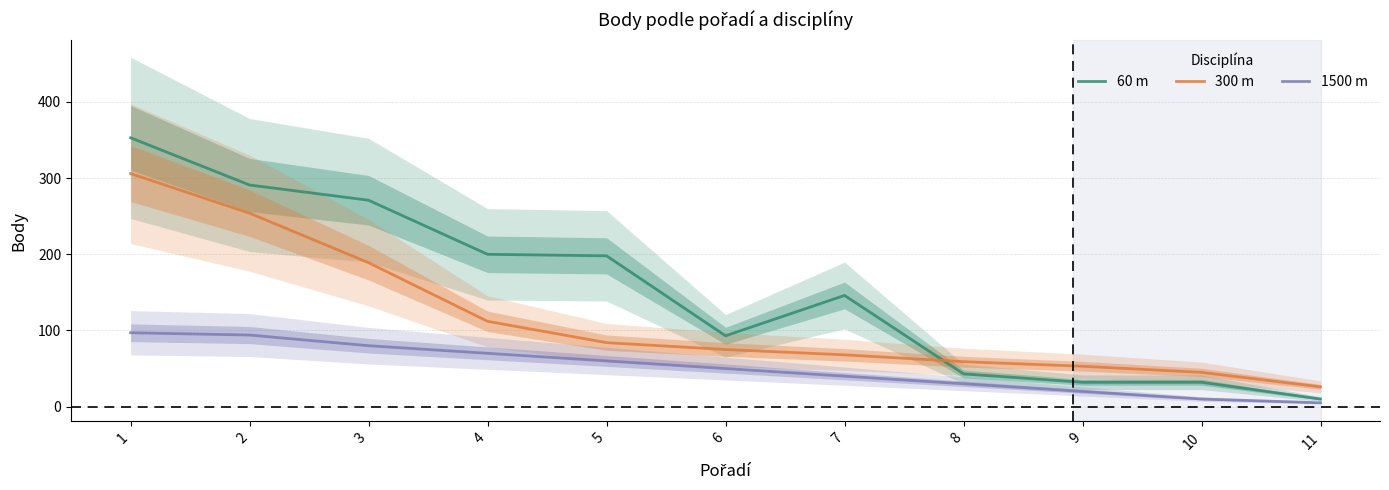

Which series changed the most between 2 and 8?

60 m